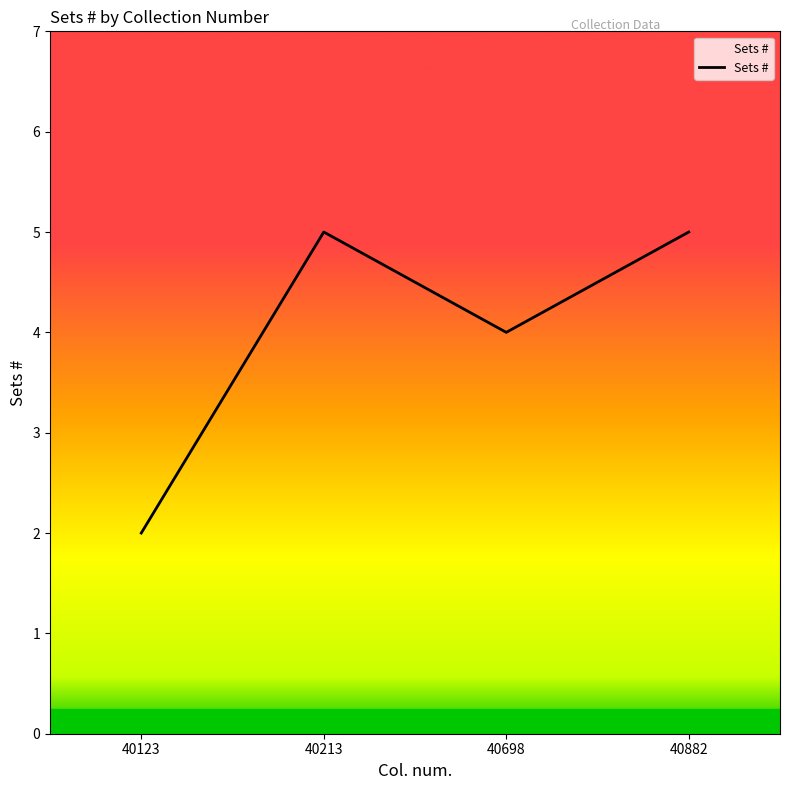

Is it true that the value at 40882 is 5?

True